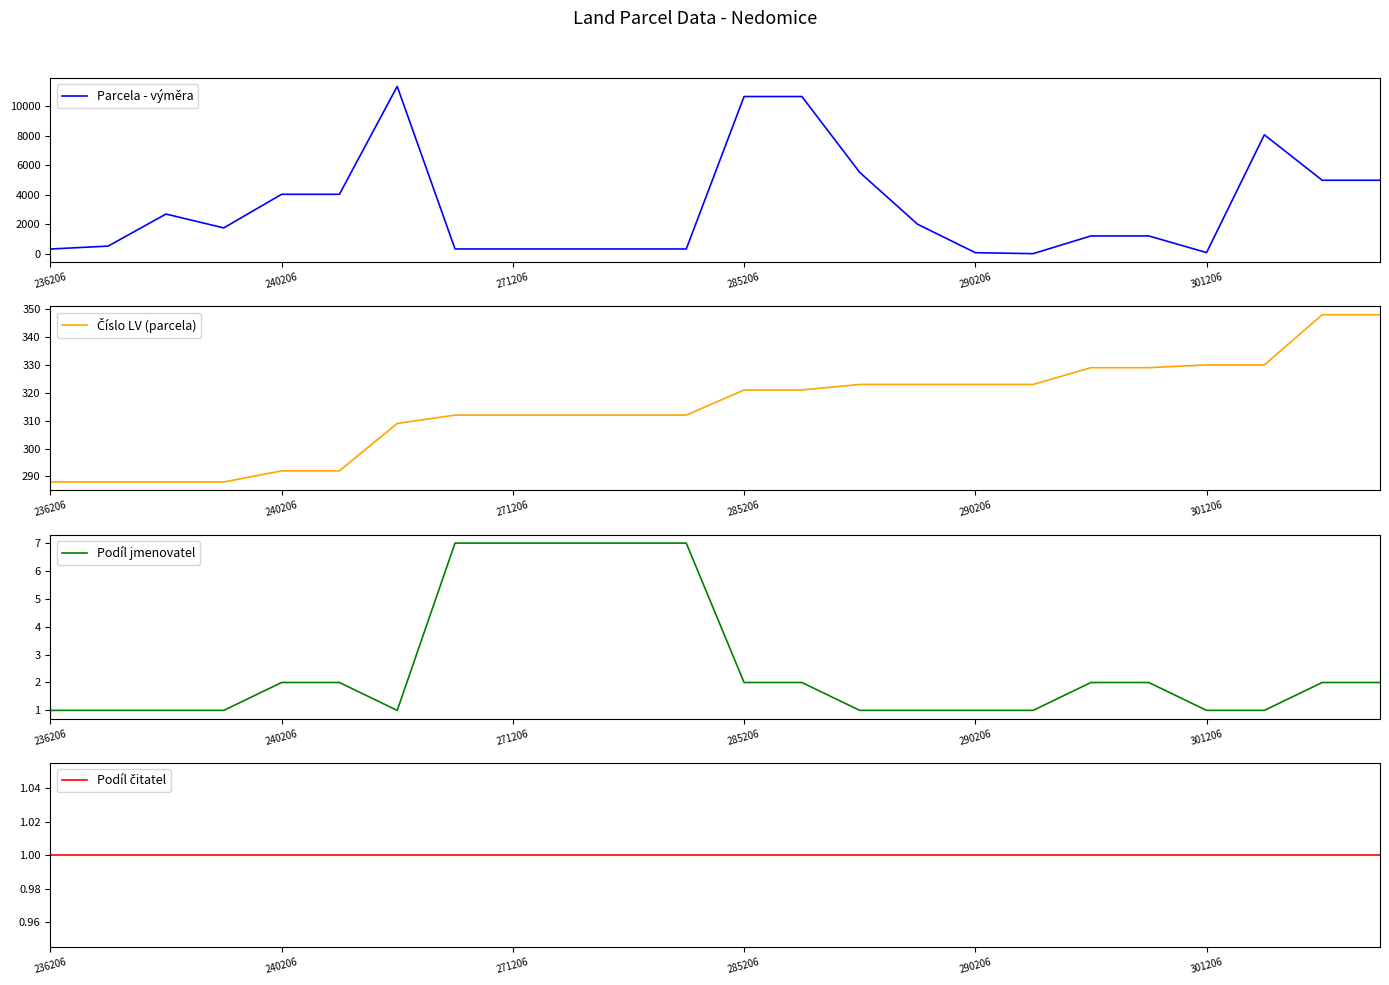

Reading left to right, what are all the values shown in this chart?

Parcela - výměra: 334	531	2700	1762	4035	4035	11337	337	337	337	337	337	10650	10650	5520	2013	87	21	1219	1219	94	8062	4985	4985
Číslo LV (parcela): 288	288	288	288	292	292	309	312	312	312	312	312	321	321	323	323	323	323	329	329	330	330	348	348
Podíl jmenovatel: 1	1	1	1	2	2	1	7	7	7	7	7	2	2	1	1	1	1	2	2	1	1	2	2
Podíl čitatel: 1	1	1	1	1	1	1	1	1	1	1	1	1	1	1	1	1	1	1	1	1	1	1	1